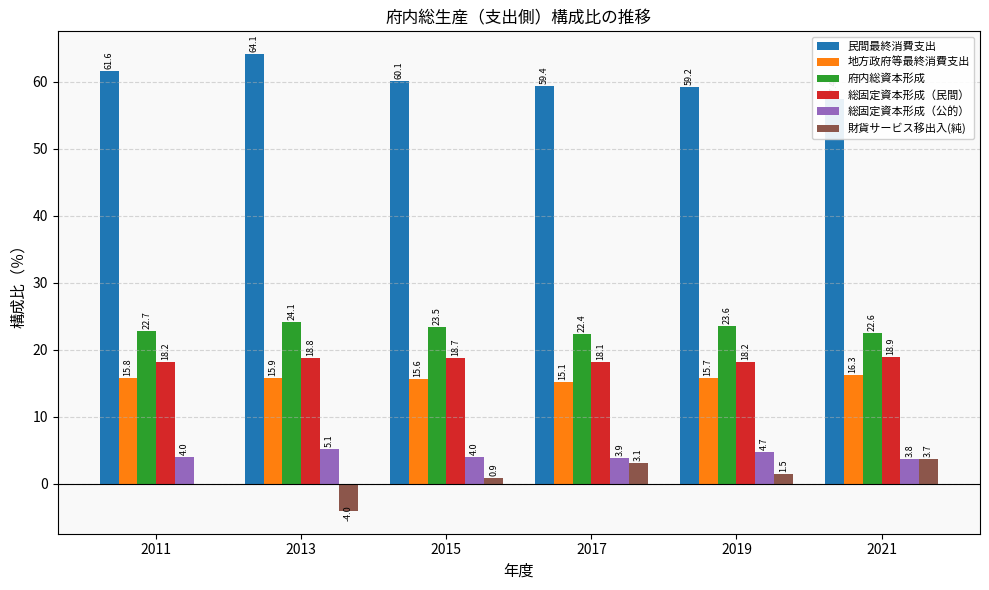

At which label does 民間最終消費支出 first exceed 60?

2011